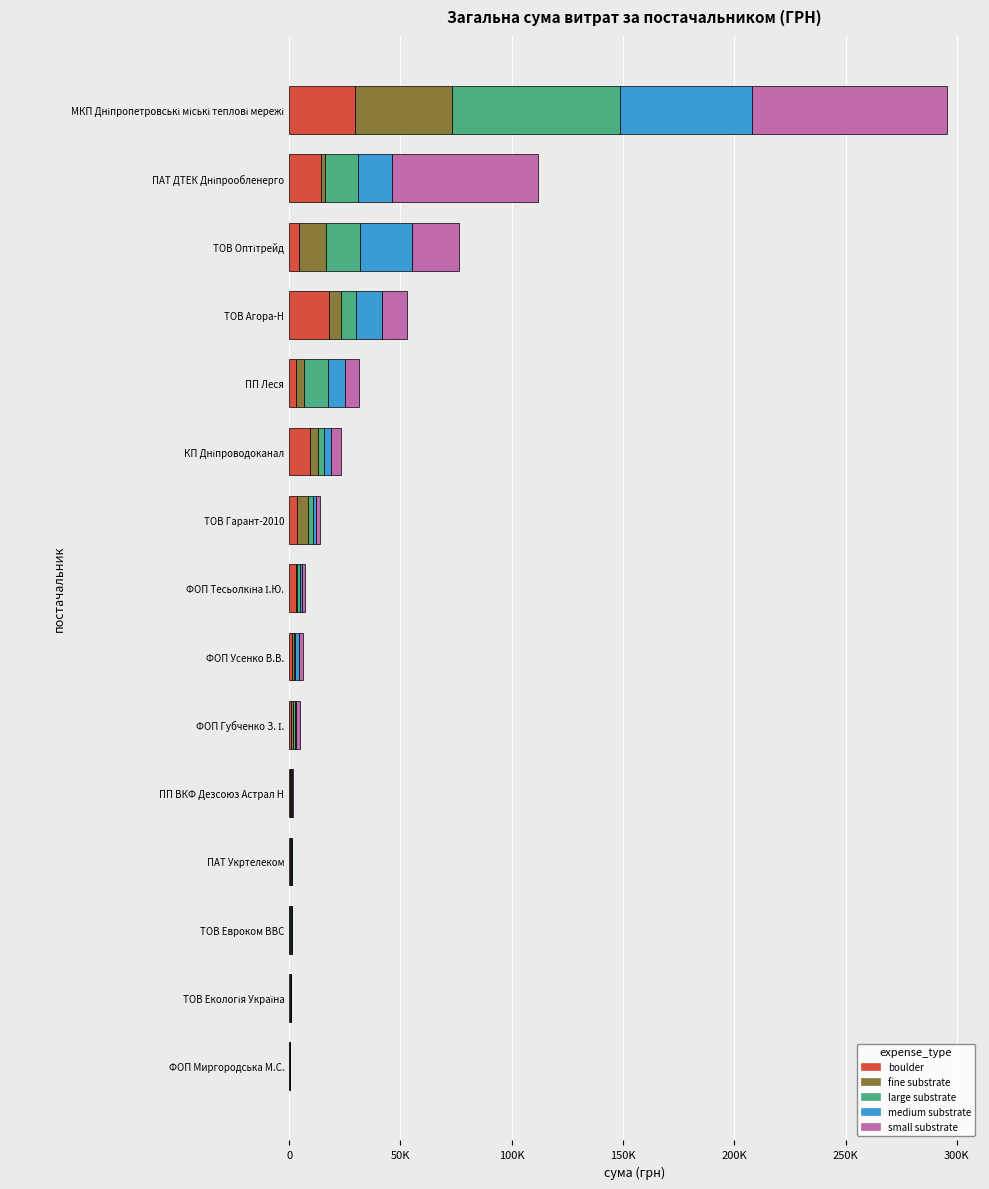

What are all the series names shown in the legend?

boulder, fine substrate, large substrate, medium substrate, small substrate